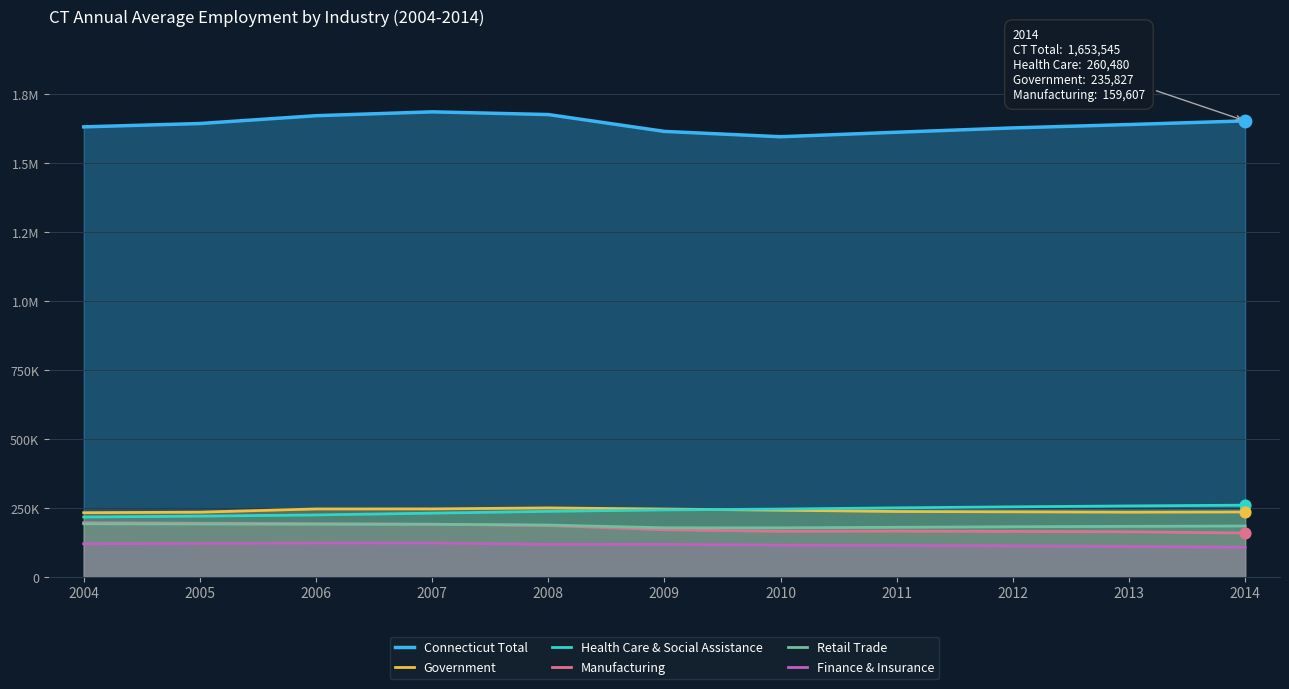

Which series contains the lowest Y value?

Finance & Insurance